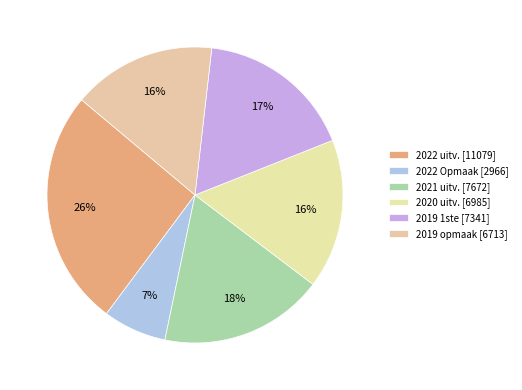

How many segments does this pie chart have?

6